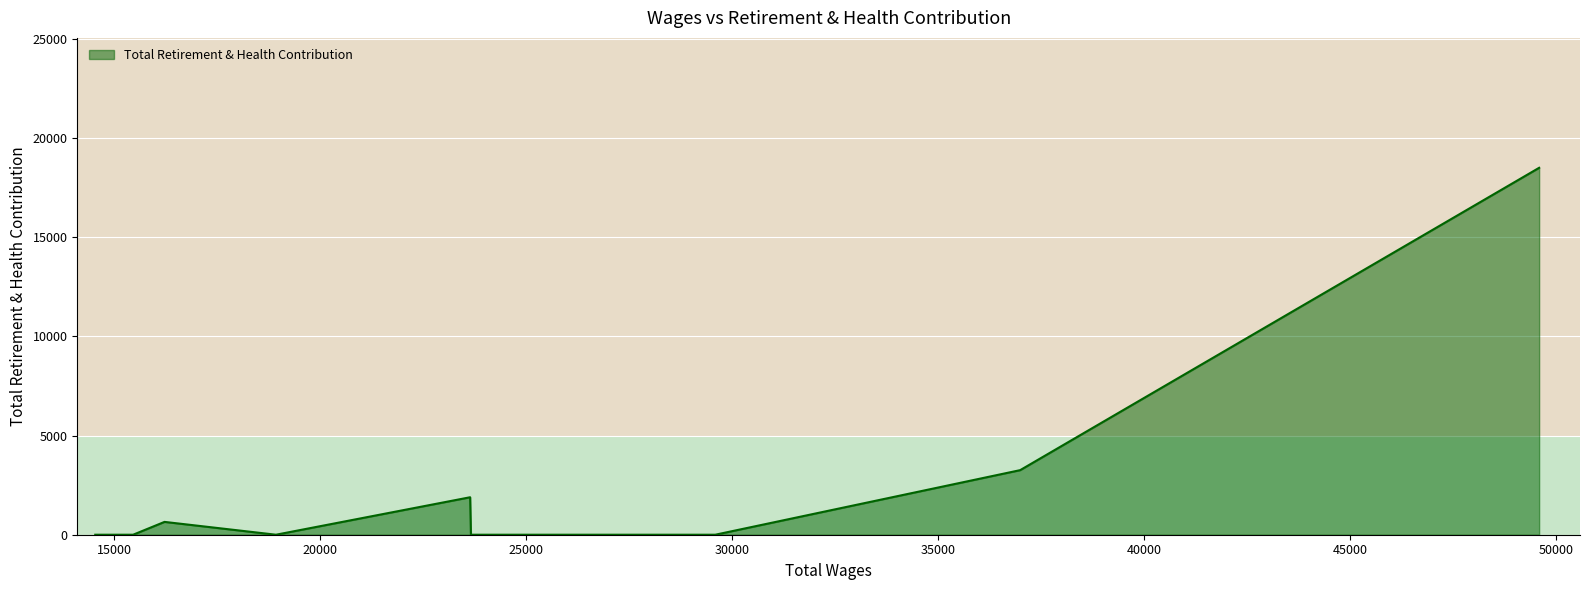

What is the average value?

2700